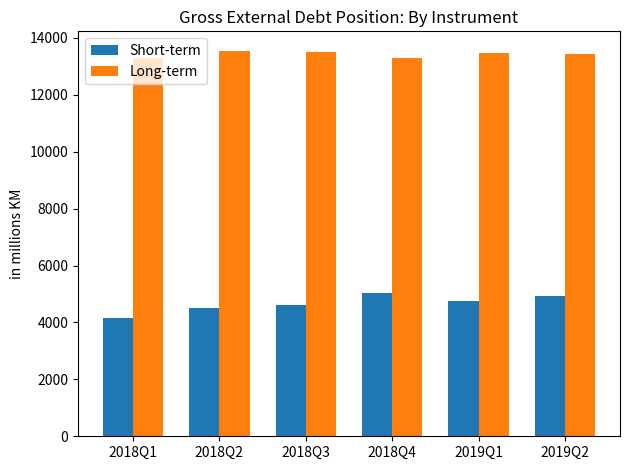

What is the value of the Short-term bar at the 6th from the left?

4942.7